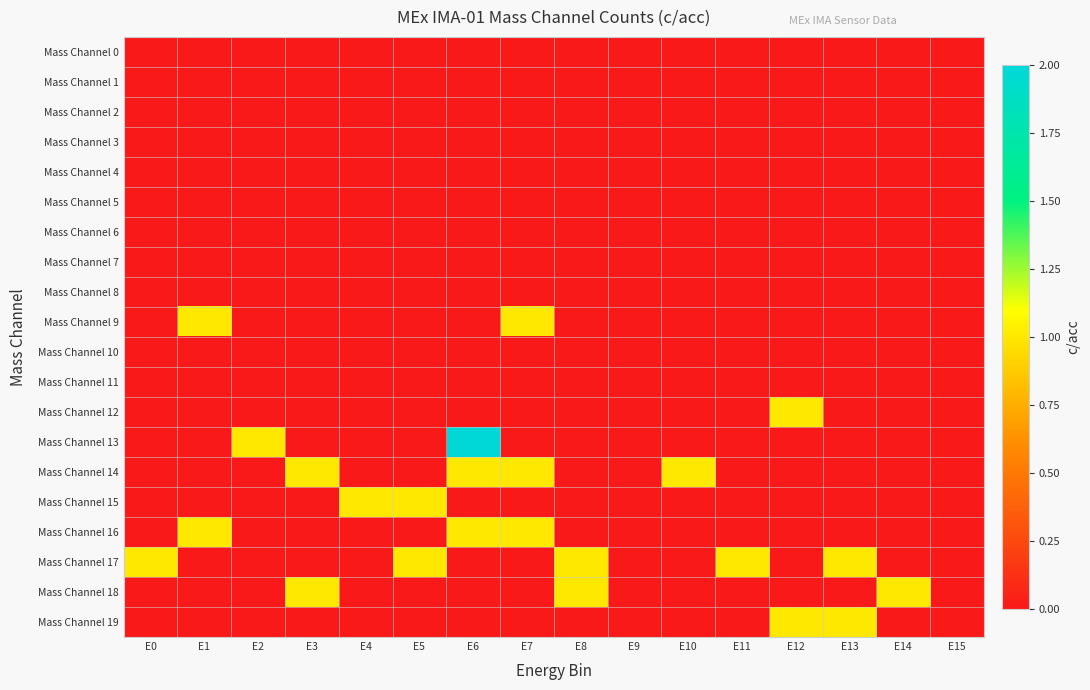

Reading left to right, list all the values displayed in this chart.

Mass Channel 0: E0=0	E1=0	E2=0	E3=0	E4=0	E5=0	E6=0	E7=0	E8=0	E9=0	E10=0	E11=0	E12=0	E13=0	E14=0	E15=0
Mass Channel 1: E0=0	E1=0	E2=0	E3=0	E4=0	E5=0	E6=0	E7=0	E8=0	E9=0	E10=0	E11=0	E12=0	E13=0	E14=0	E15=0
Mass Channel 2: E0=0	E1=0	E2=0	E3=0	E4=0	E5=0	E6=0	E7=0	E8=0	E9=0	E10=0	E11=0	E12=0	E13=0	E14=0	E15=0
Mass Channel 3: E0=0	E1=0	E2=0	E3=0	E4=0	E5=0	E6=0	E7=0	E8=0	E9=0	E10=0	E11=0	E12=0	E13=0	E14=0	E15=0
Mass Channel 4: E0=0	E1=0	E2=0	E3=0	E4=0	E5=0	E6=0	E7=0	E8=0	E9=0	E10=0	E11=0	E12=0	E13=0	E14=0	E15=0
Mass Channel 5: E0=0	E1=0	E2=0	E3=0	E4=0	E5=0	E6=0	E7=0	E8=0	E9=0	E10=0	E11=0	E12=0	E13=0	E14=0	E15=0
Mass Channel 6: E0=0	E1=0	E2=0	E3=0	E4=0	E5=0	E6=0	E7=0	E8=0	E9=0	E10=0	E11=0	E12=0	E13=0	E14=0	E15=0
Mass Channel 7: E0=0	E1=0	E2=0	E3=0	E4=0	E5=0	E6=0	E7=0	E8=0	E9=0	E10=0	E11=0	E12=0	E13=0	E14=0	E15=0
Mass Channel 8: E0=0	E1=0	E2=0	E3=0	E4=0	E5=0	E6=0	E7=0	E8=0	E9=0	E10=0	E11=0	E12=0	E13=0	E14=0	E15=0
Mass Channel 9: E0=0	E1=1	E2=0	E3=0	E4=0	E5=0	E6=0	E7=1	E8=0	E9=0	E10=0	E11=0	E12=0	E13=0	E14=0	E15=0
Mass Channel 10: E0=0	E1=0	E2=0	E3=0	E4=0	E5=0	E6=0	E7=0	E8=0	E9=0	E10=0	E11=0	E12=0	E13=0	E14=0	E15=0
Mass Channel 11: E0=0	E1=0	E2=0	E3=0	E4=0	E5=0	E6=0	E7=0	E8=0	E9=0	E10=0	E11=0	E12=0	E13=0	E14=0	E15=0
Mass Channel 12: E0=0	E1=0	E2=0	E3=0	E4=0	E5=0	E6=0	E7=0	E8=0	E9=0	E10=0	E11=0	E12=1	E13=0	E14=0	E15=0
Mass Channel 13: E0=0	E1=0	E2=1	E3=0	E4=0	E5=0	E6=2	E7=0	E8=0	E9=0	E10=0	E11=0	E12=0	E13=0	E14=0	E15=0
Mass Channel 14: E0=0	E1=0	E2=0	E3=1	E4=0	E5=0	E6=1	E7=1	E8=0	E9=0	E10=1	E11=0	E12=0	E13=0	E14=0	E15=0
Mass Channel 15: E0=0	E1=0	E2=0	E3=0	E4=1	E5=1	E6=0	E7=0	E8=0	E9=0	E10=0	E11=0	E12=0	E13=0	E14=0	E15=0
Mass Channel 16: E0=0	E1=1	E2=0	E3=0	E4=0	E5=0	E6=1	E7=1	E8=0	E9=0	E10=0	E11=0	E12=0	E13=0	E14=0	E15=0
Mass Channel 17: E0=1	E1=0	E2=0	E3=0	E4=0	E5=1	E6=0	E7=0	E8=1	E9=0	E10=0	E11=1	E12=0	E13=1	E14=0	E15=0
Mass Channel 18: E0=0	E1=0	E2=0	E3=1	E4=0	E5=0	E6=0	E7=0	E8=1	E9=0	E10=0	E11=0	E12=0	E13=0	E14=1	E15=0
Mass Channel 19: E0=0	E1=0	E2=0	E3=0	E4=0	E5=0	E6=0	E7=0	E8=0	E9=0	E10=0	E11=0	E12=1	E13=1	E14=0	E15=0